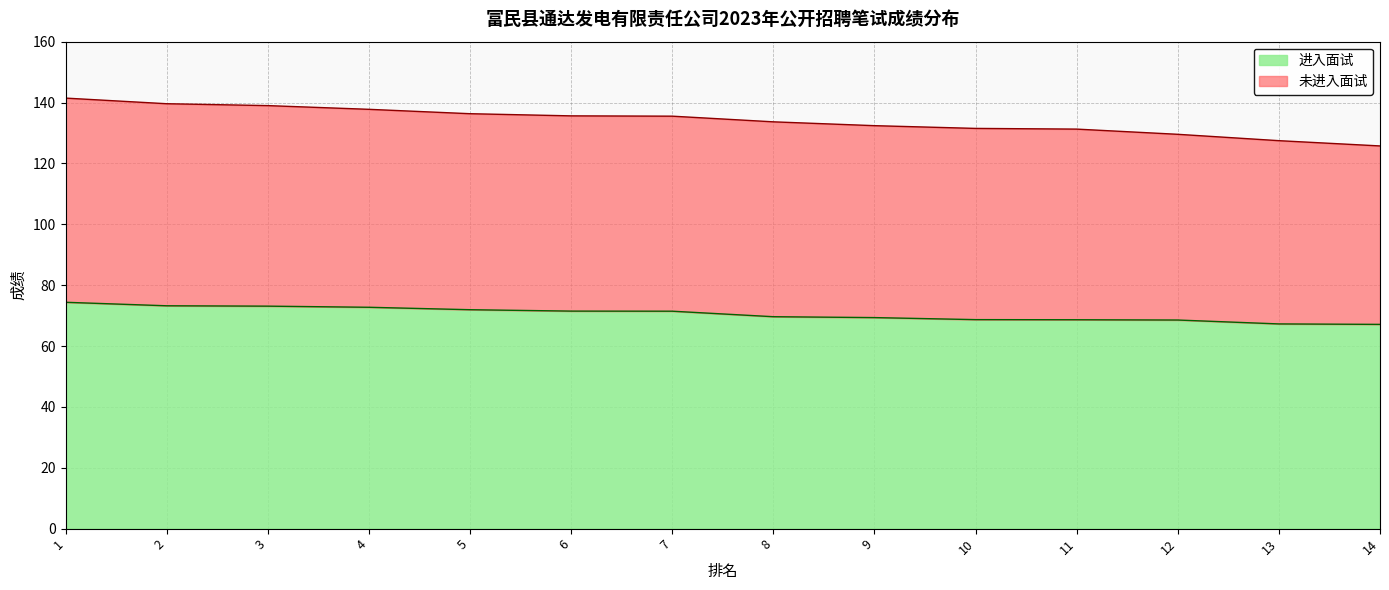

Is the value of 未进入面试 at 7 greater than the value of 进入面试 at 13?

Yes